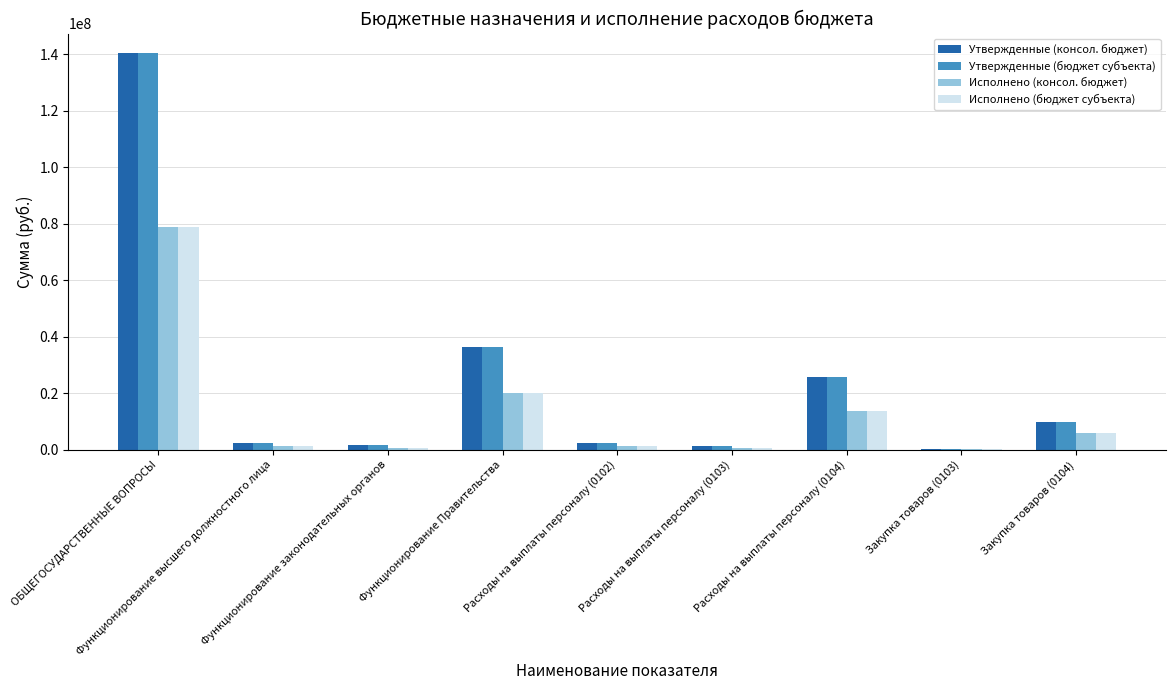

What is the highest value of the Исполнено (бюджет субъекта) series?

78782544.7